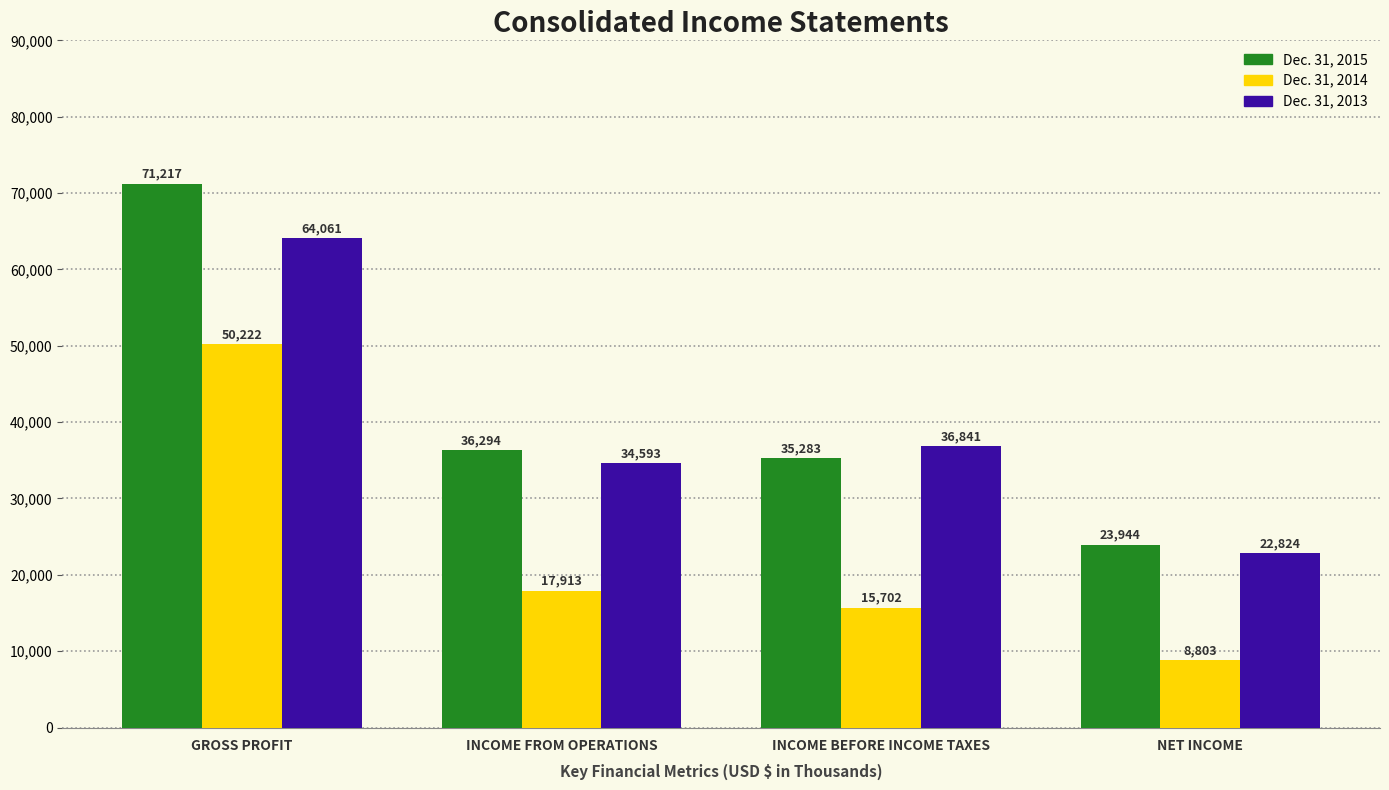

How many data points in Dec. 31, 2013 are less than 36841?

2